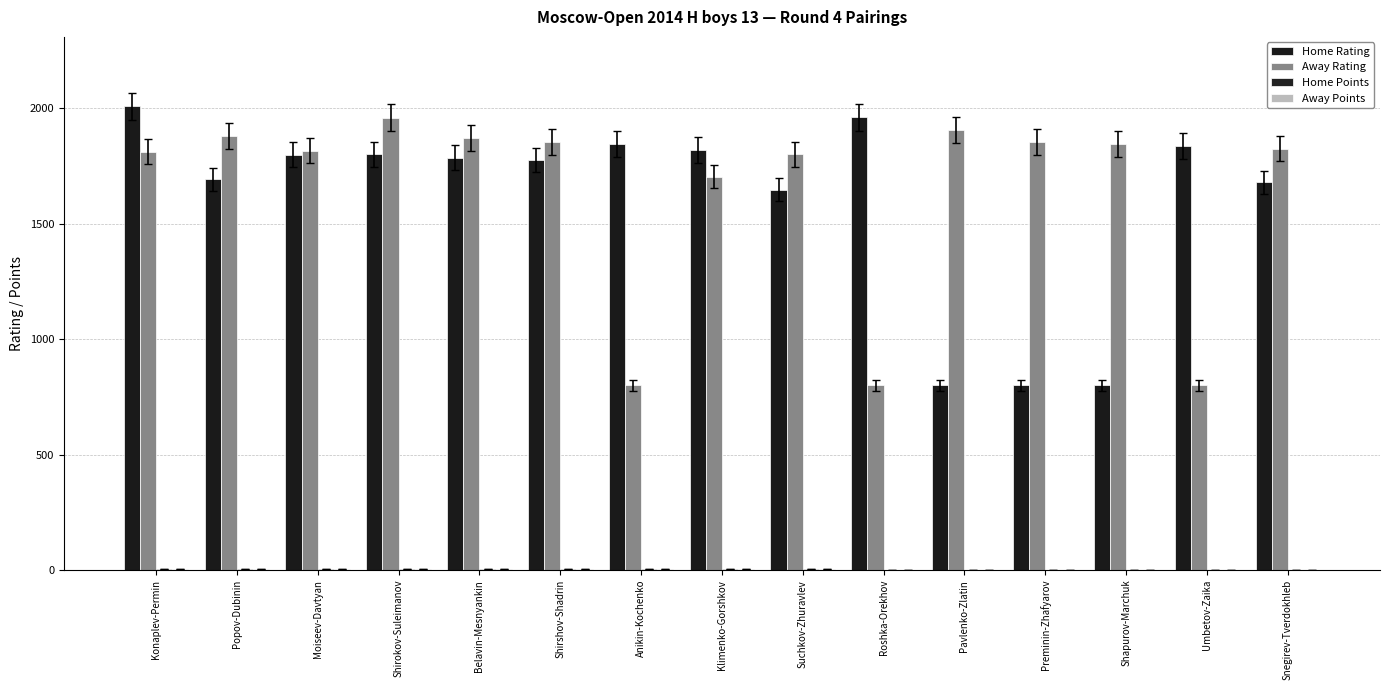

Reading right to left, extract all data points from this chart.

Home Rating: 1680.0	1836.0	800.0	800.0	800.0	1961.0	1647.0	1819.0	1845.0	1776.0	1786.0	1800.0	1799.0	1692.0	2008.0
Away Rating: 1825.0	800.0	1845.0	1855.0	1907.0	800.0	1801.0	1704.0	800.0	1855.0	1871.0	1960.0	1816.0	1879.0	1811.0
Home Points: 2.0	2.0	2.0	2.0	2.0	2.0	2.5	2.5	2.5	2.5	2.5	2.5	3.0	3.0	3.0
Away Points: 2.0	2.0	2.0	2.0	2.0	2.0	2.5	2.5	2.5	2.5	2.5	2.5	3.0	3.0	3.0